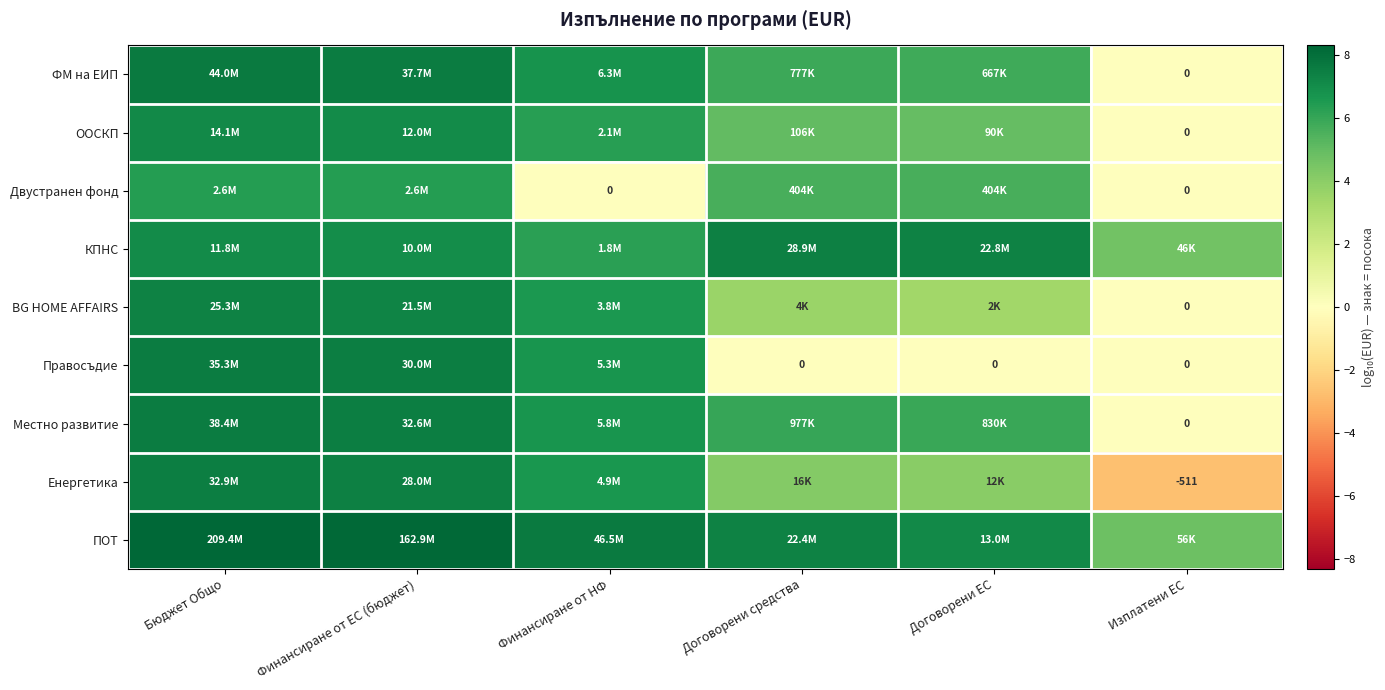

Where does the Правосъдие series first go above 6?

Бюджет Общо